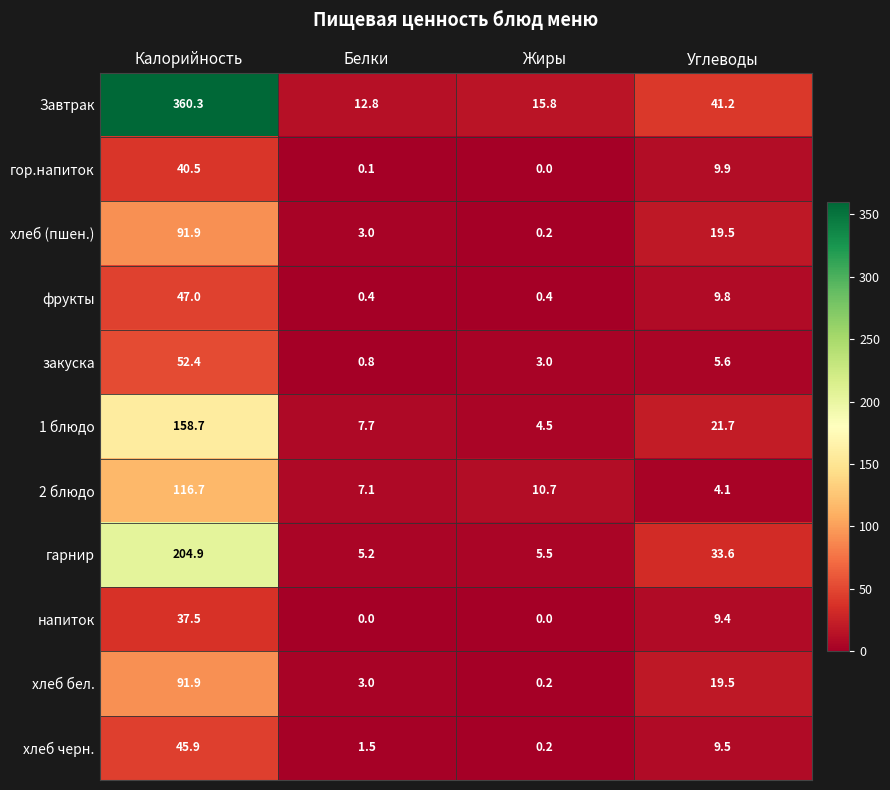

True or false: 2 блюдо has a value of 7.1 at Белки.

True